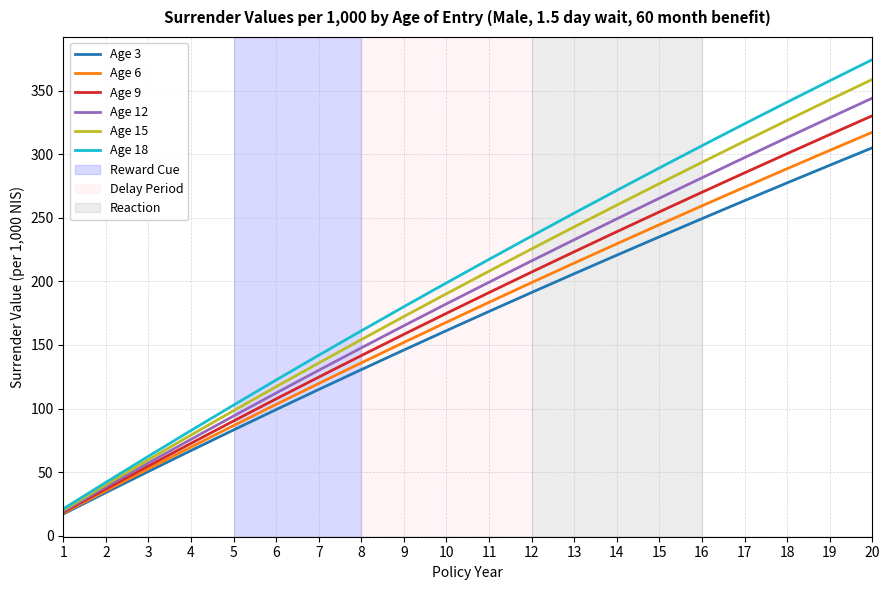

True or false: Age 18 and Age 6 intersect in this chart.

False